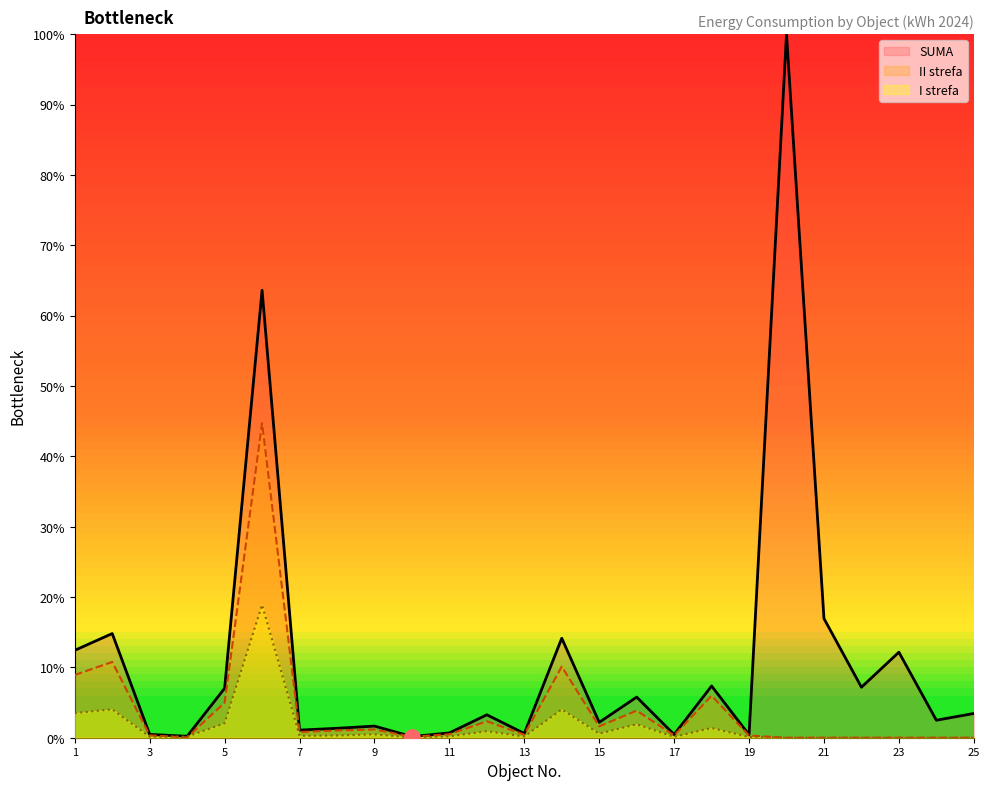

Is the value of SUMA at 19 greater than the value of I strefa at 17?

Yes